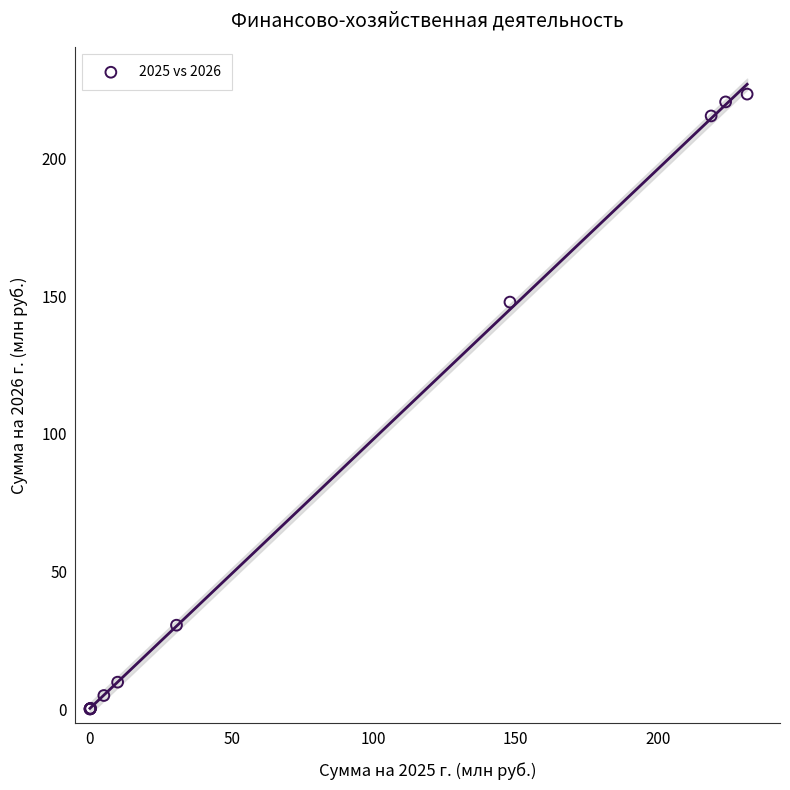

What Y value in the scatter plot is closest to 111?

147.9